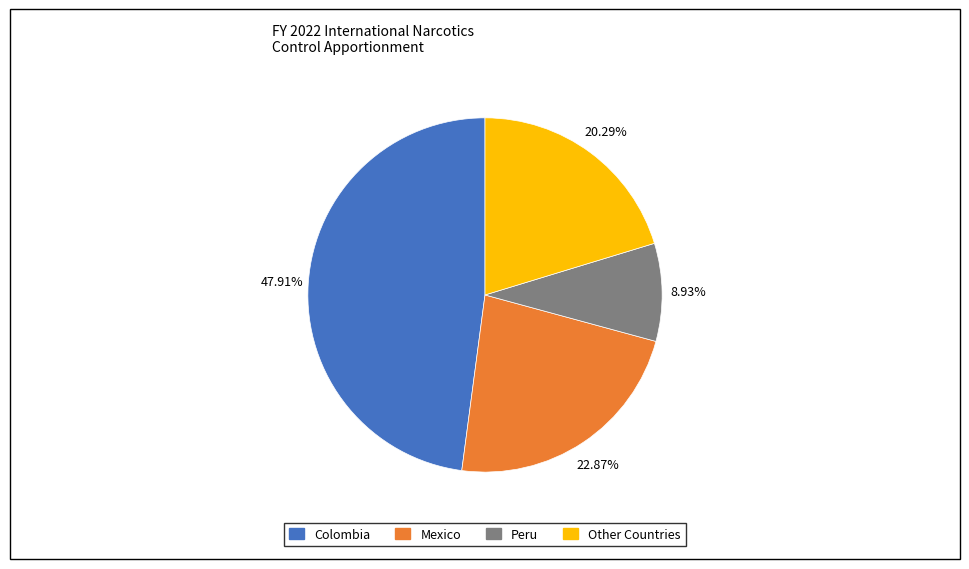

Is there a majority slice in this chart?

No